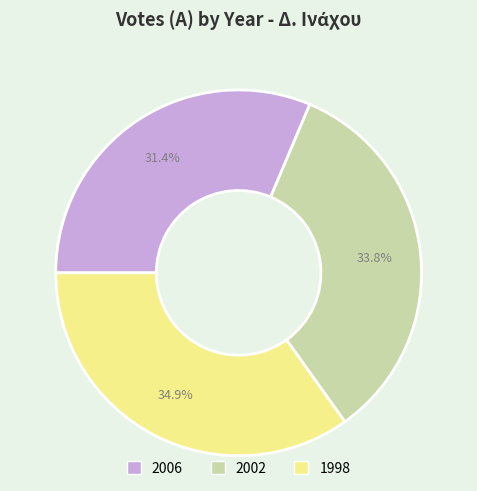

Between 2006 and 1998, which is larger?

1998